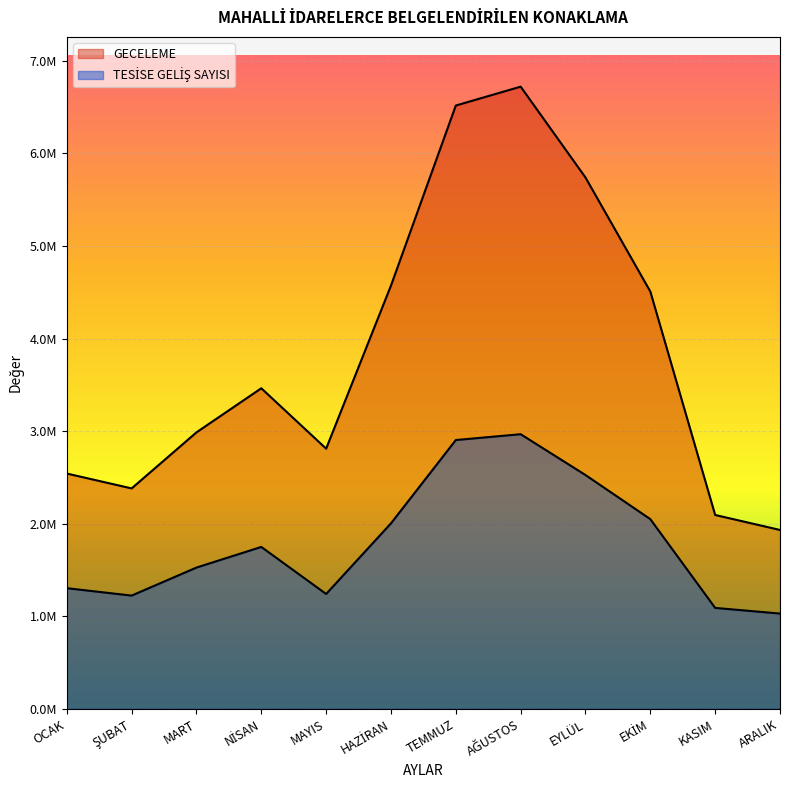

The value of GECELEME at NİSAN is 4584863. True or false?

False